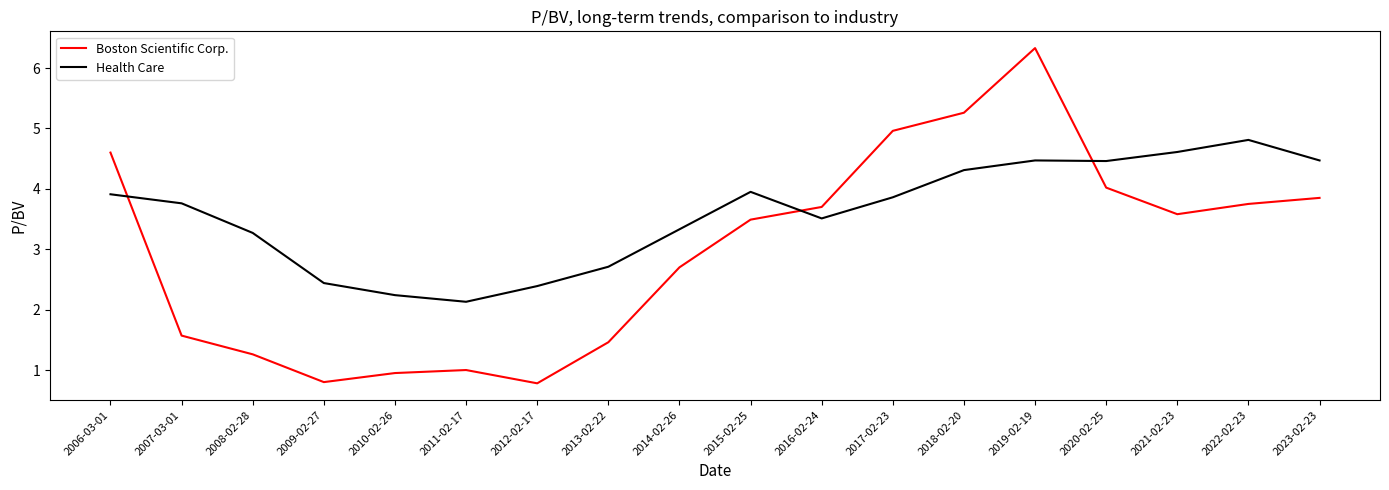

How many times do Health Care and Boston Scientific Corp. cross each other?

3